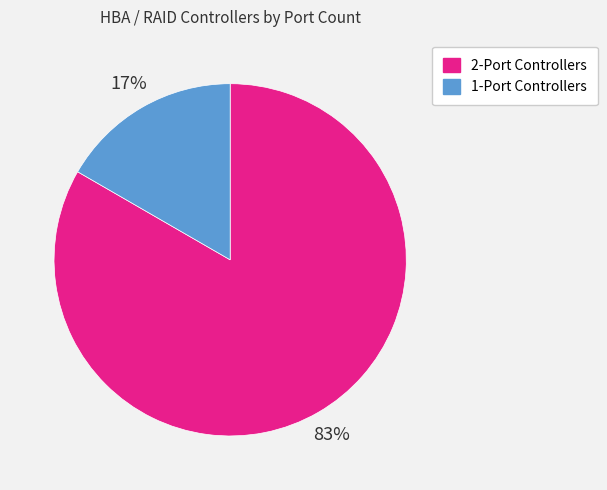

To the nearest percent, what is the average slice percentage?

50%